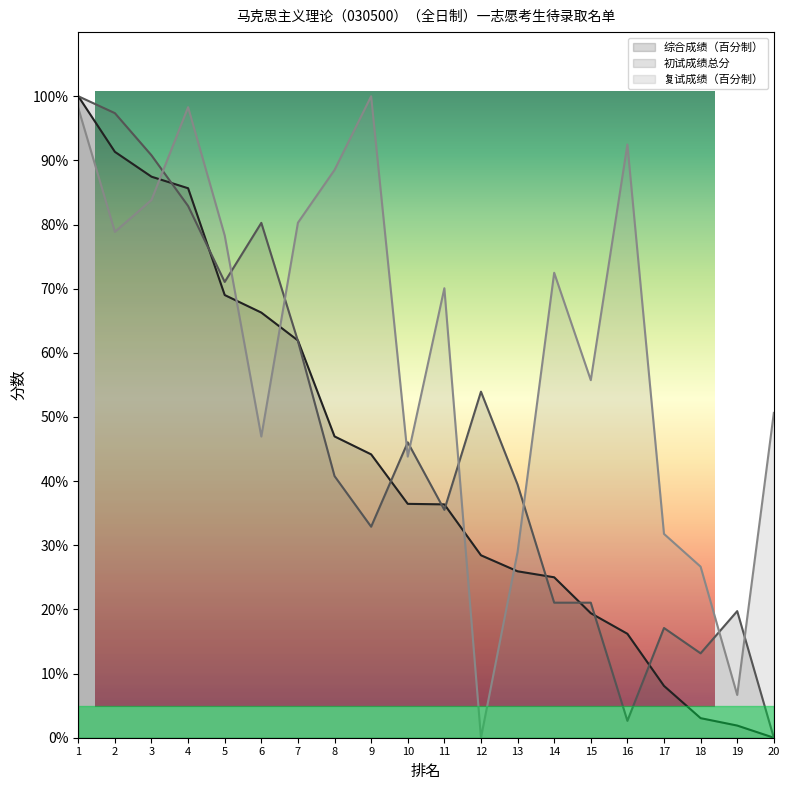

The value of 复试成绩（百分制） at 14 is 35.1. True or false?

False